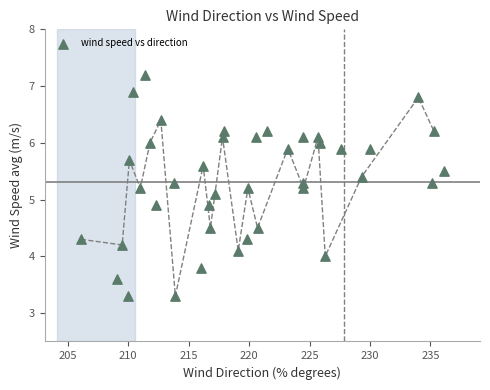

What is the range of X values (max minus min)?

30.0